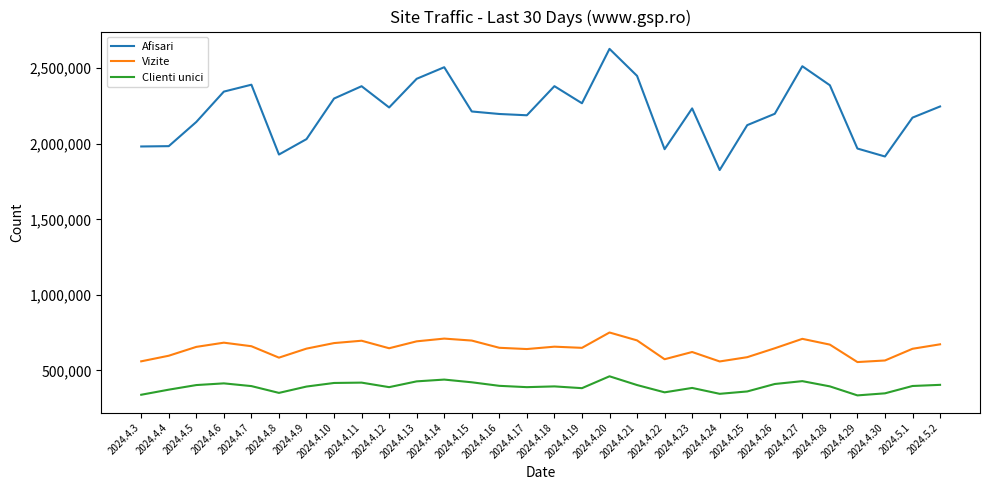

What is the spread (max minus min) of values at 2024.5.2?

1842972